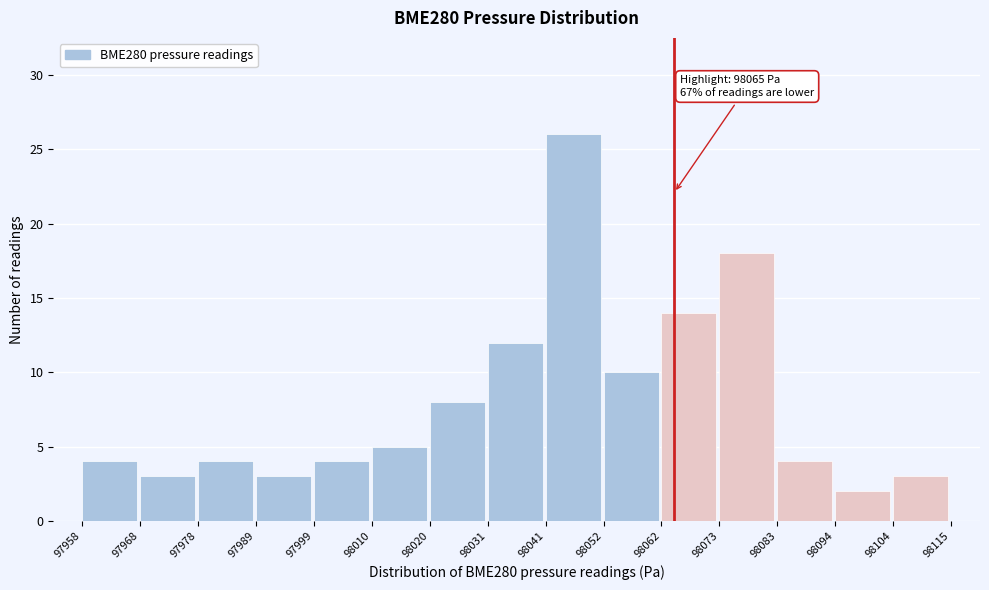

Which range on the x-axis has the tallest bar?

98041 to 98052